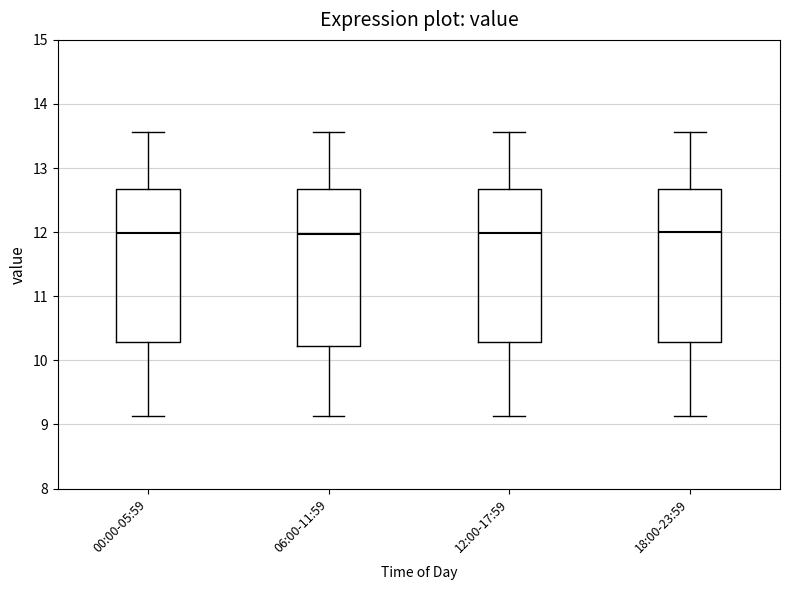

Where does the median line of the box for 18:00-23:59 sit on the y-axis? The values are not printed on the chart, so give them approximately, as read against the axis.

12.0